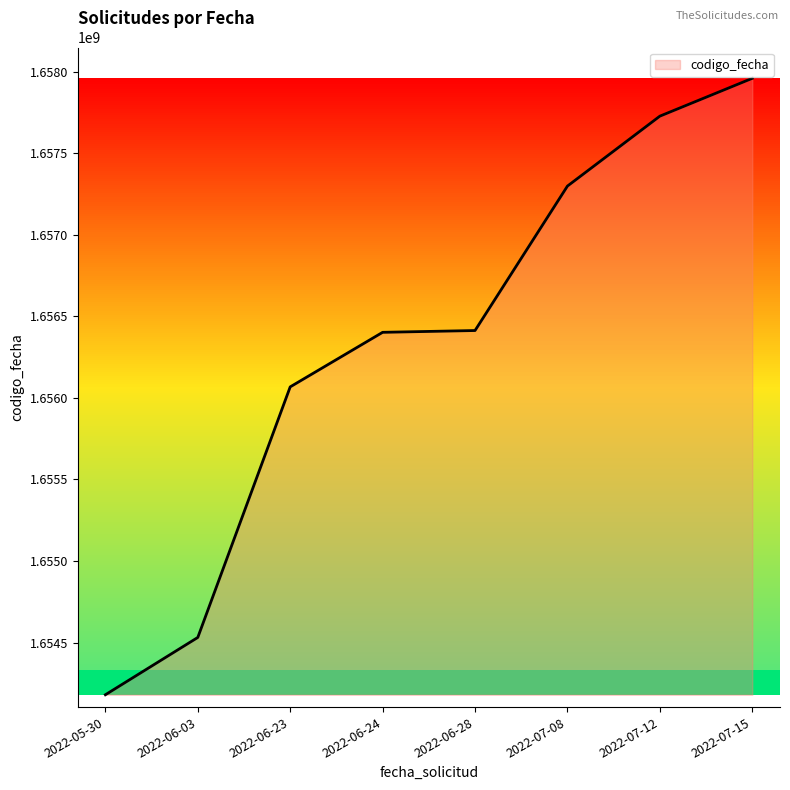

The value at 2022-06-28 is 1656413097. True or false?

True